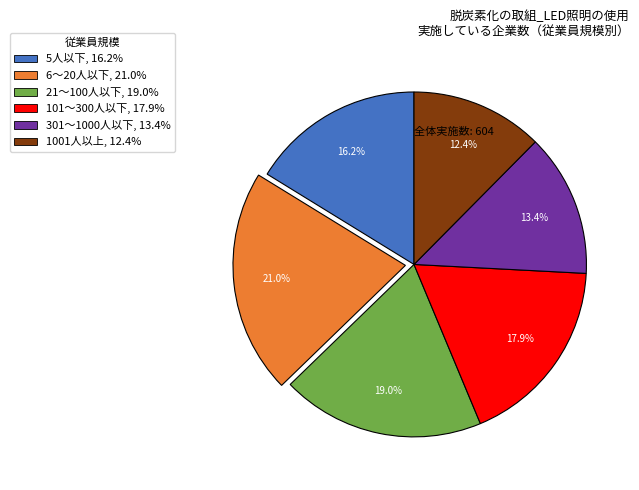

Does 6～20人以下 represent more than half of the total?

No